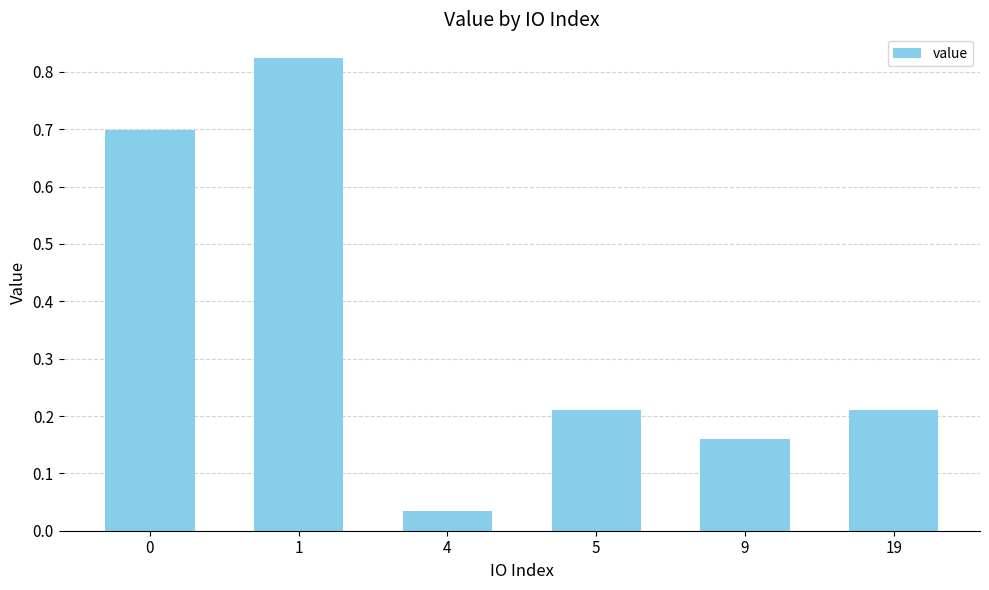

The value at 9 is 0.0. True or false?

False